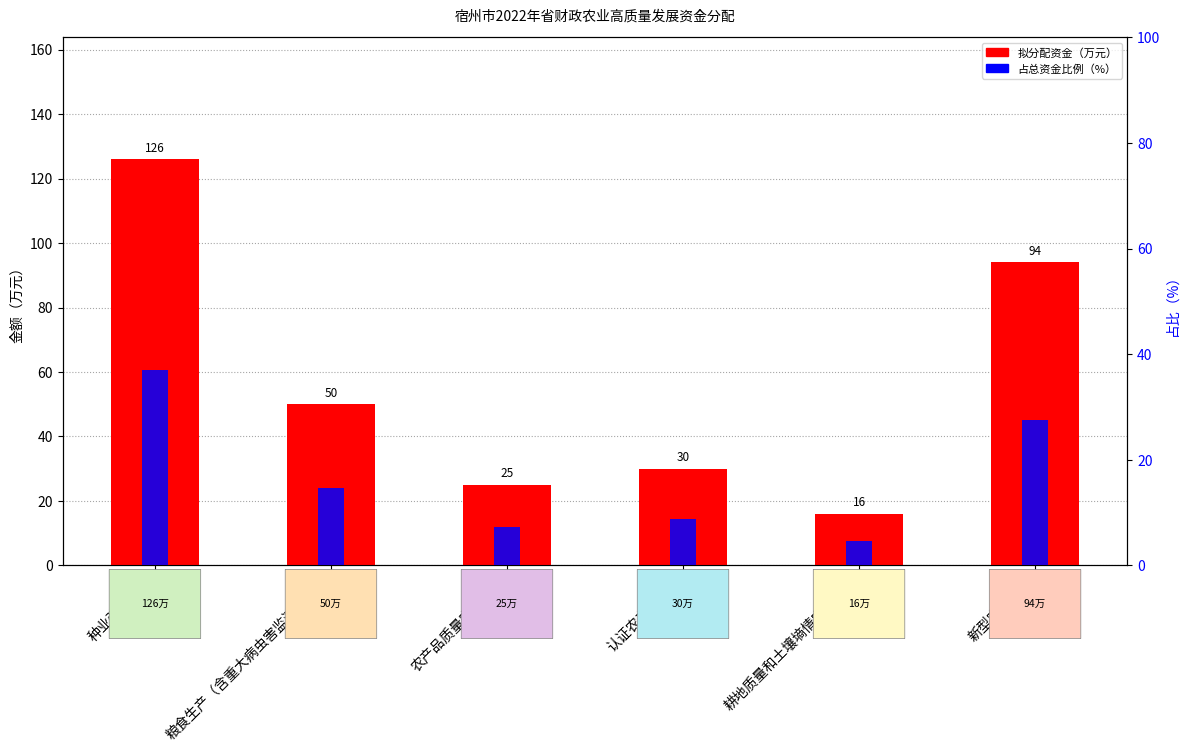

What is the average value of the 拟分配资金 series?

56.8